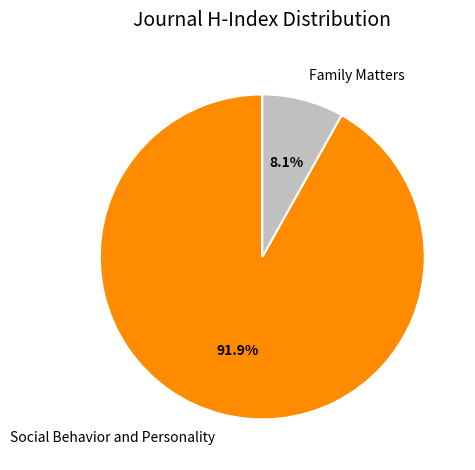

Is there a majority slice in this chart?

Yes